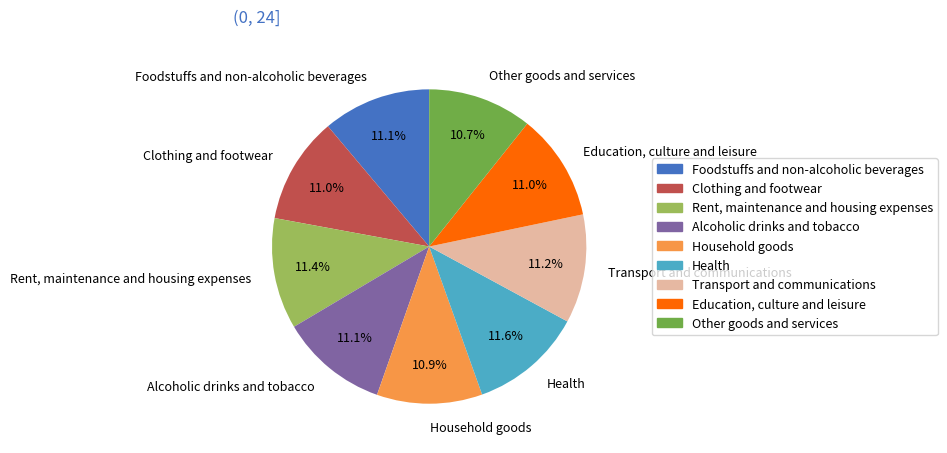

What percentage is NOT represented by Other goods and services?

89.3%